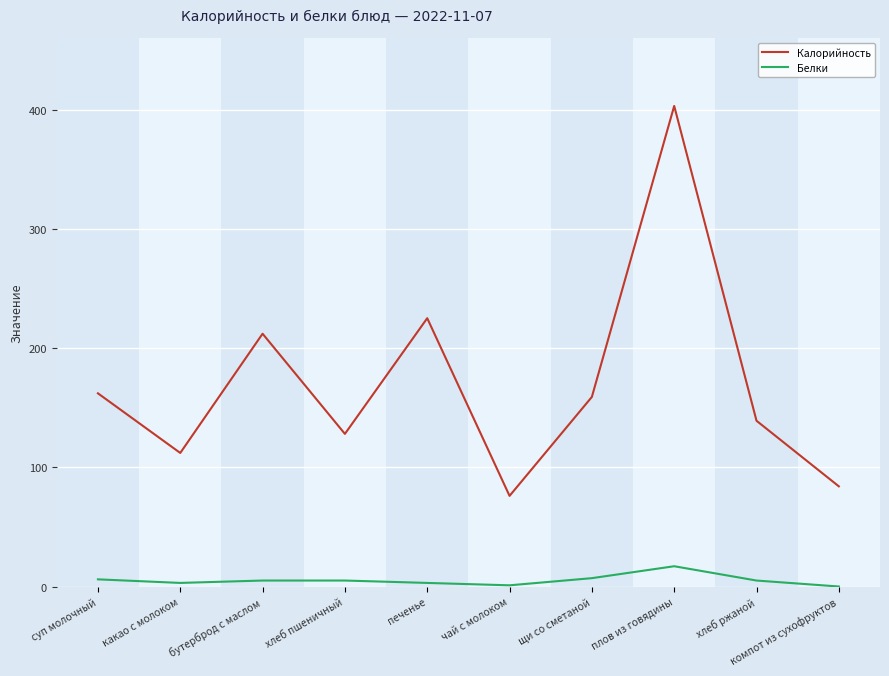

How many distinct data groups are displayed?

2